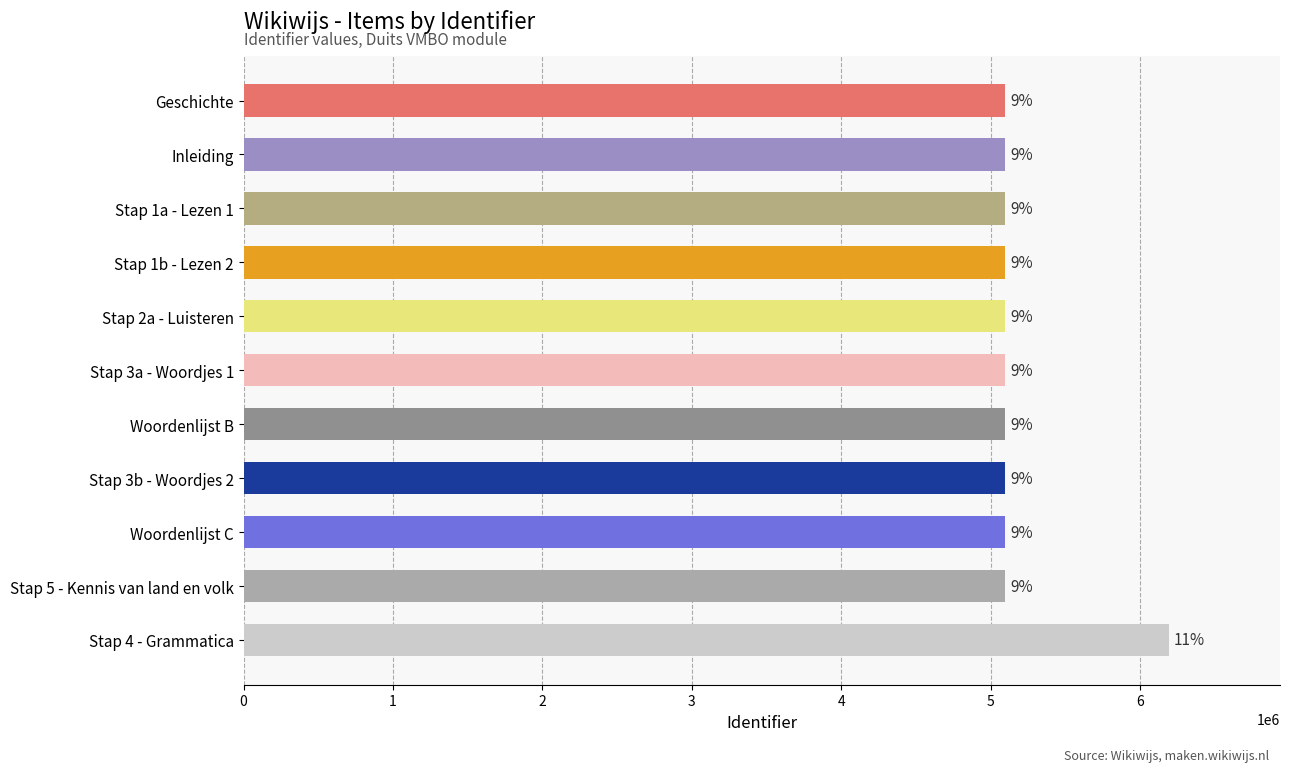

How many bars are there in total?

11